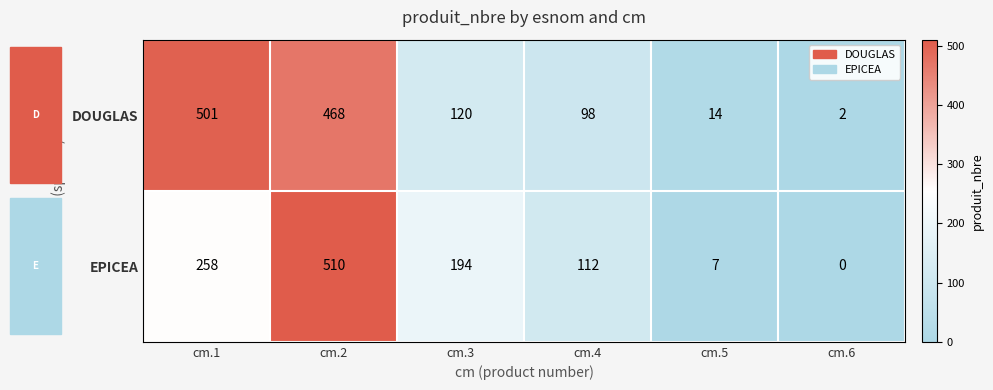

The value of DOUGLAS at cm.1 is 501. True or false?

True